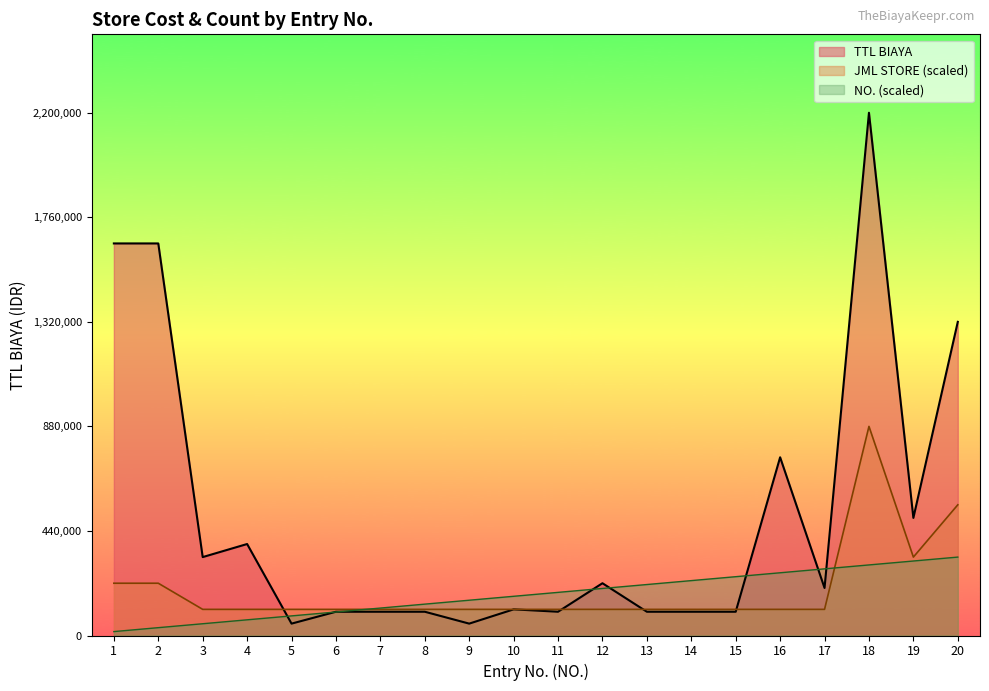

Count the number of data series in this chart.

3